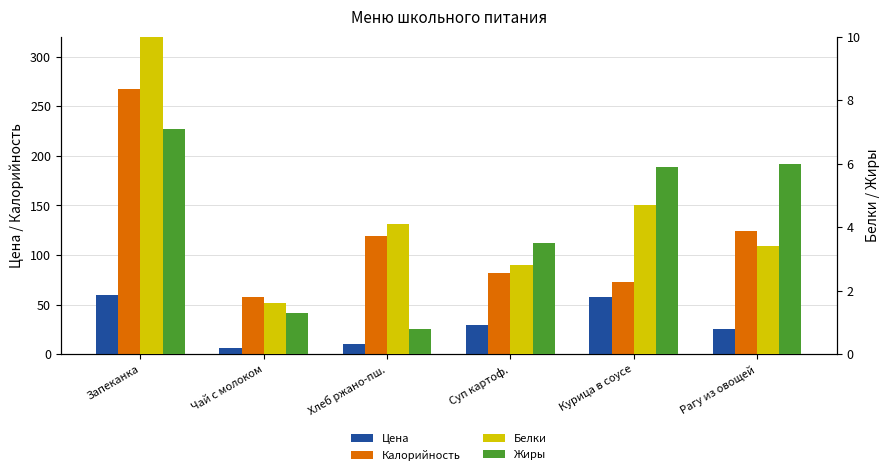

Count the number of data series in this chart.

4